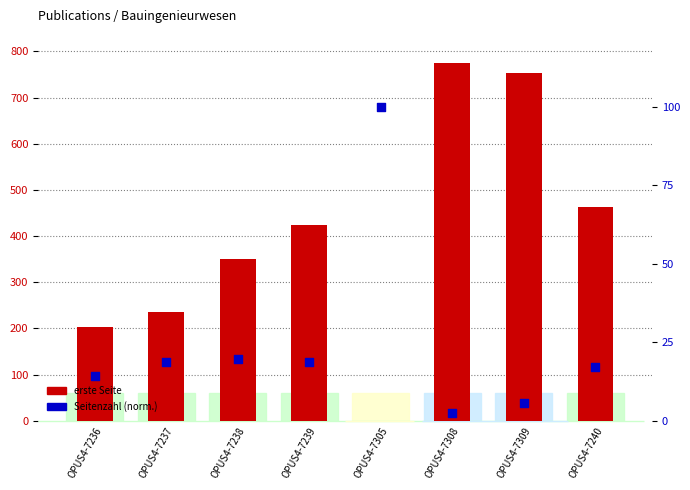

Is the value of erste Seite at OPUS4-7305 greater than the value of Seitenzahl (norm.) at OPUS4-7308?

No